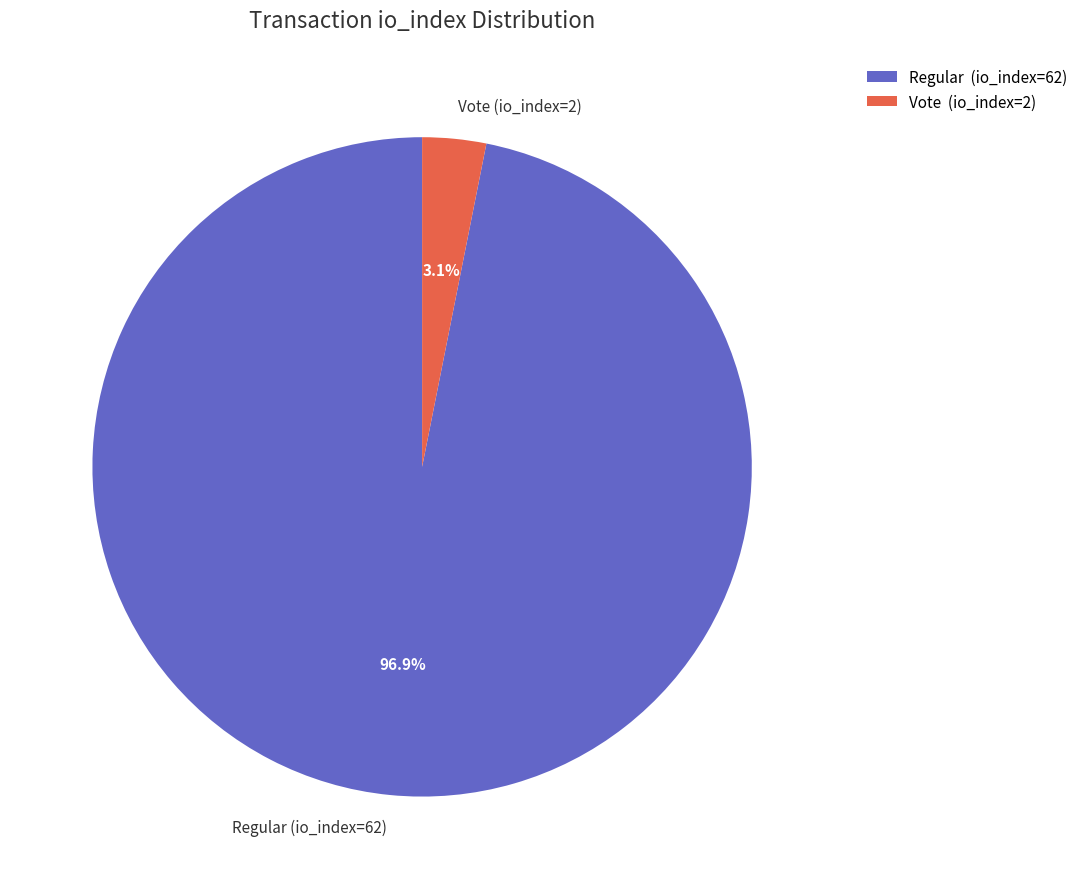

What percentage is the Vote (io_index=2) slice, to the nearest percent?

3%